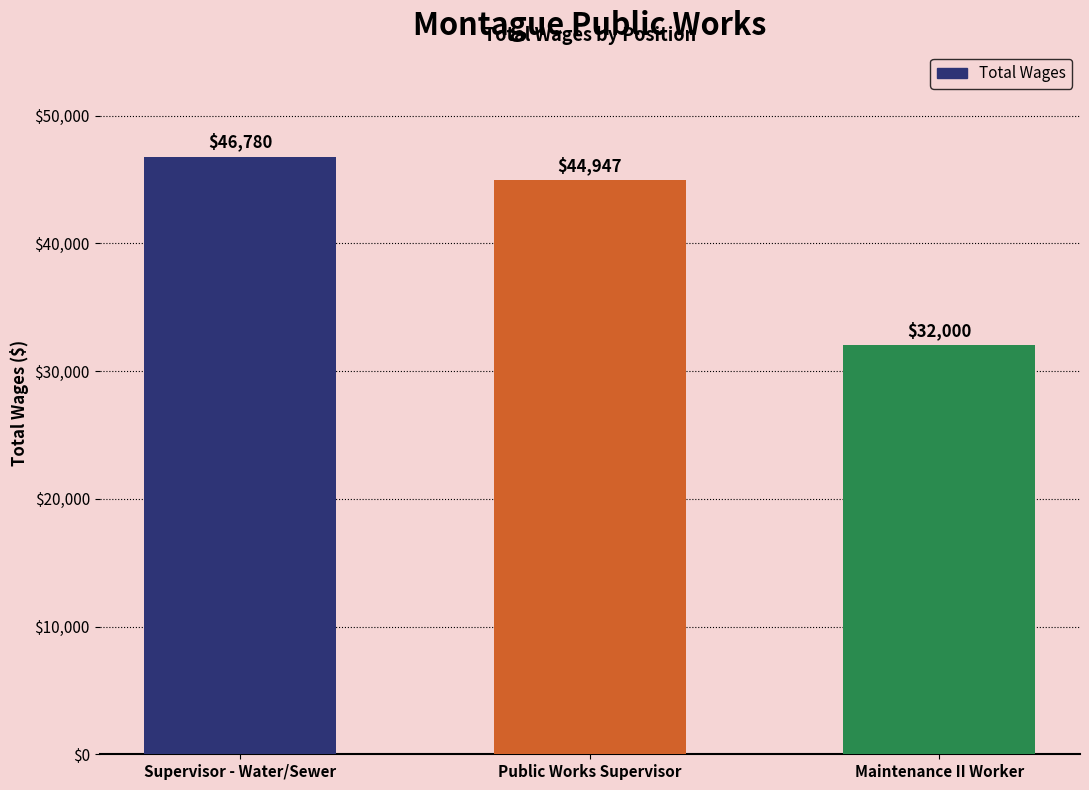

Which has a higher value, Maintenance II Worker or Public Works Supervisor?

Public Works Supervisor